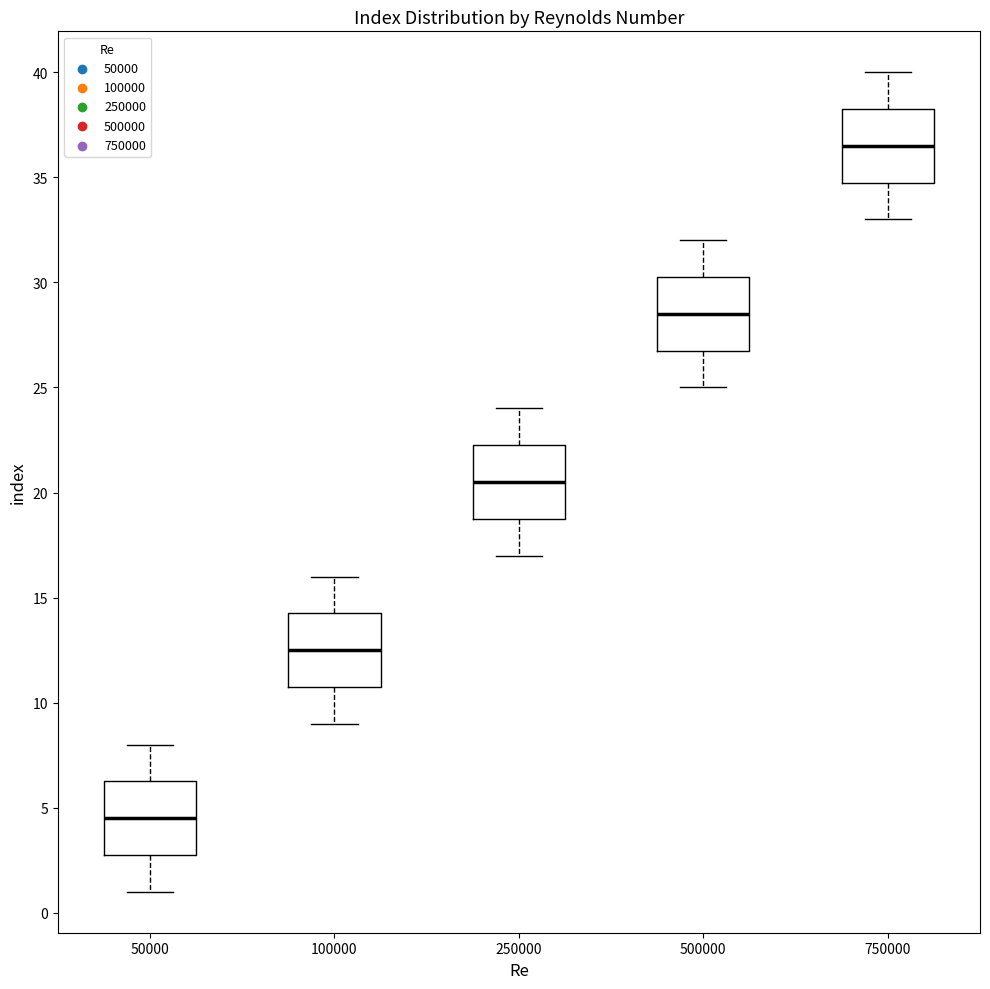

Where does the median line of the box at x = 50000 sit on the y-axis? The values are not printed on the chart, so give them approximately, as read against the axis.

4.5